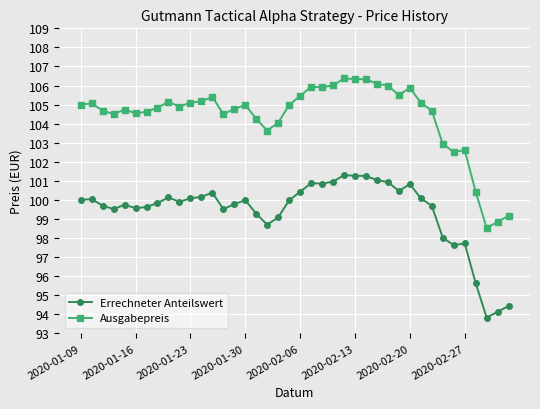

What is the value of the Errechneter Anteilswert point at the 37th from the left?

95.6